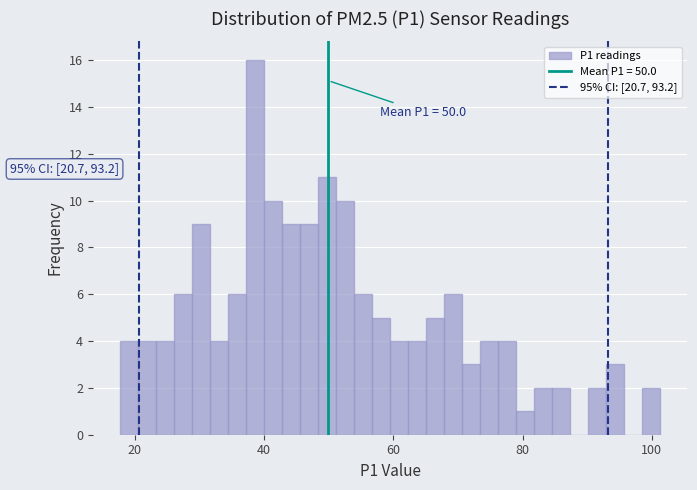

Read against the x-axis, roughly where is the centre of the tallest bar?

38